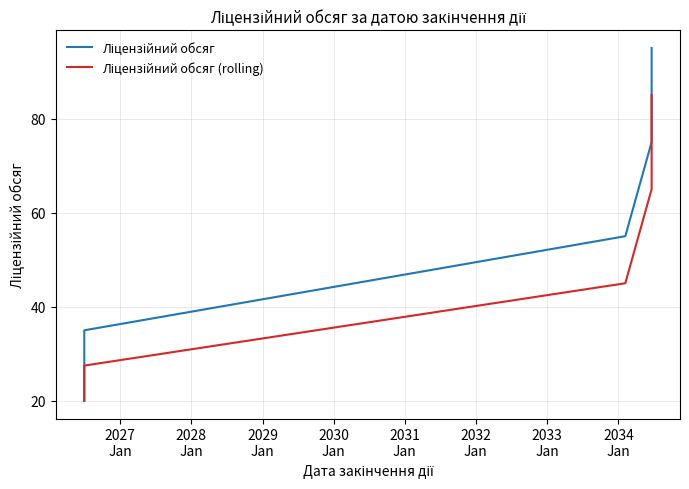

How many values in the Ліцензійний обсяг (rolling) series are below 45?

2